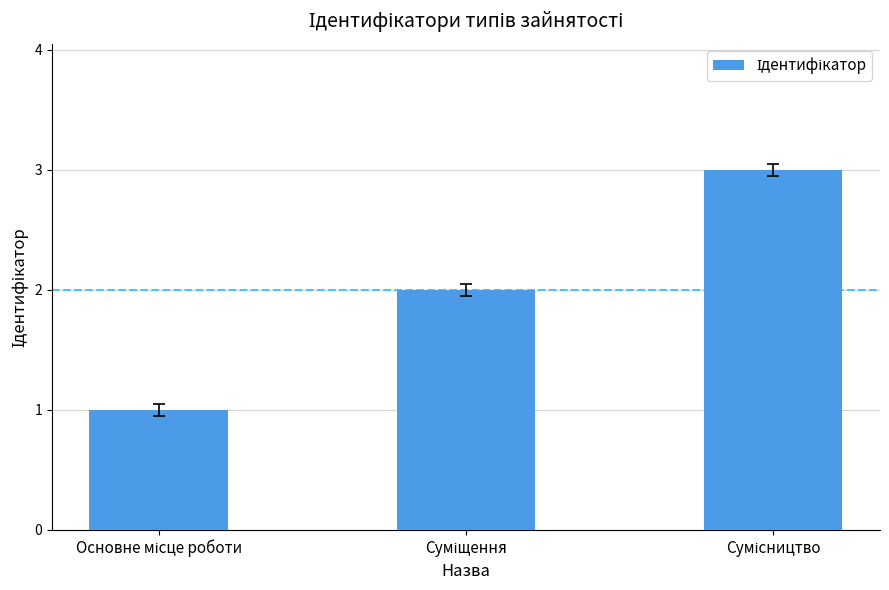

What is the average value?

2